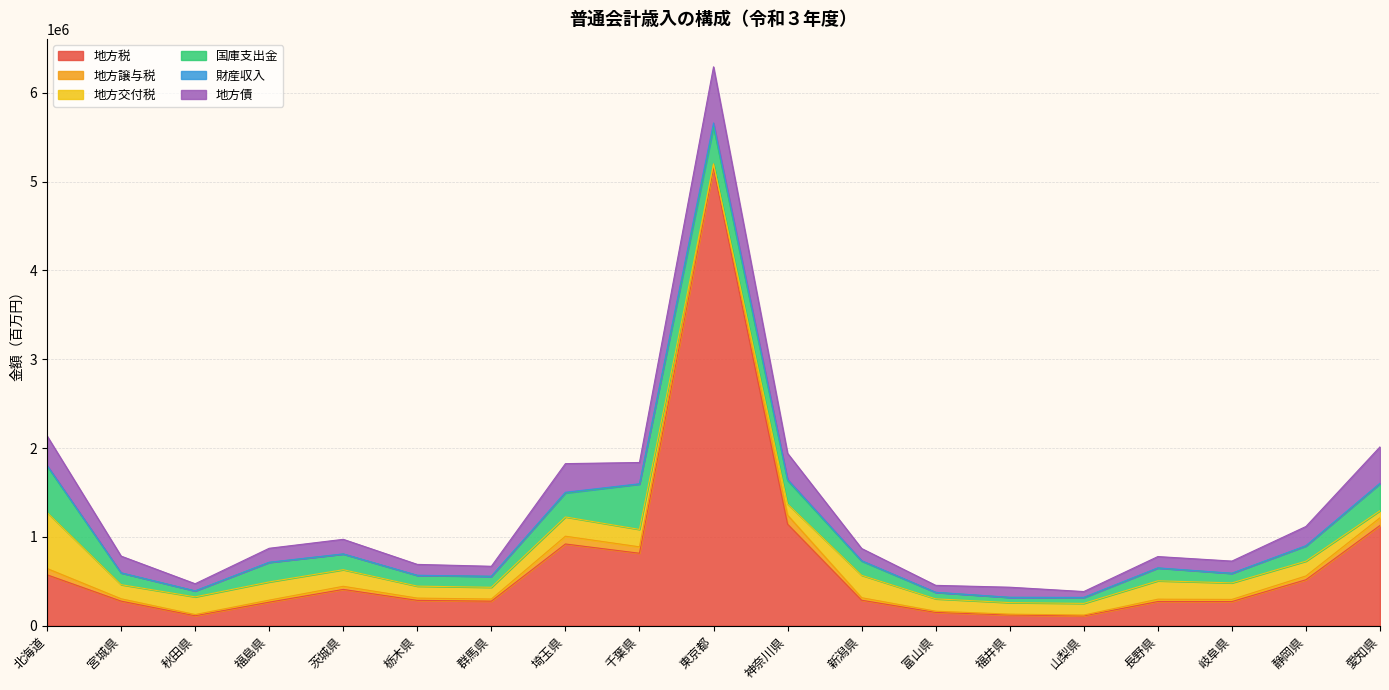

Rank the categories by 地方債 value from lowest to highest.

山梨県, 富山県, 秋田県, 群馬県, 福井県, 栃木県, 長野県, 岐阜県, 新潟県, 福島県, 茨城県, 宮城県, 静岡県, 千葉県, 神奈川県, 埼玉県, 北海道, 愛知県, 東京都